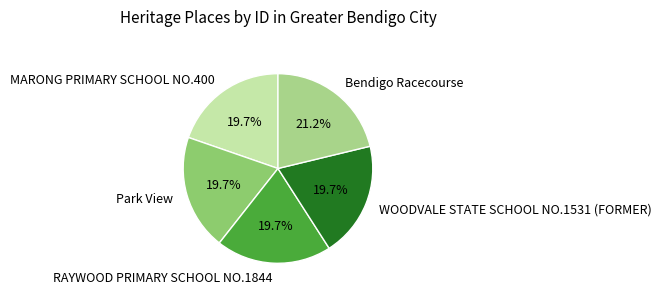

How many segments does this pie chart have?

5